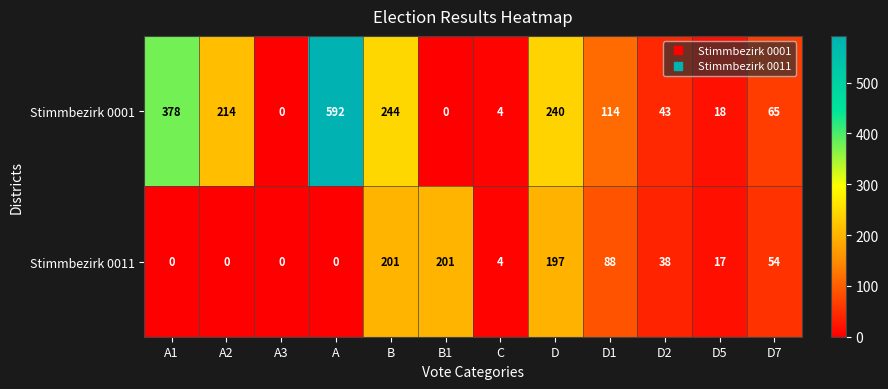

What is the spread (max minus min) of values at A2?

214